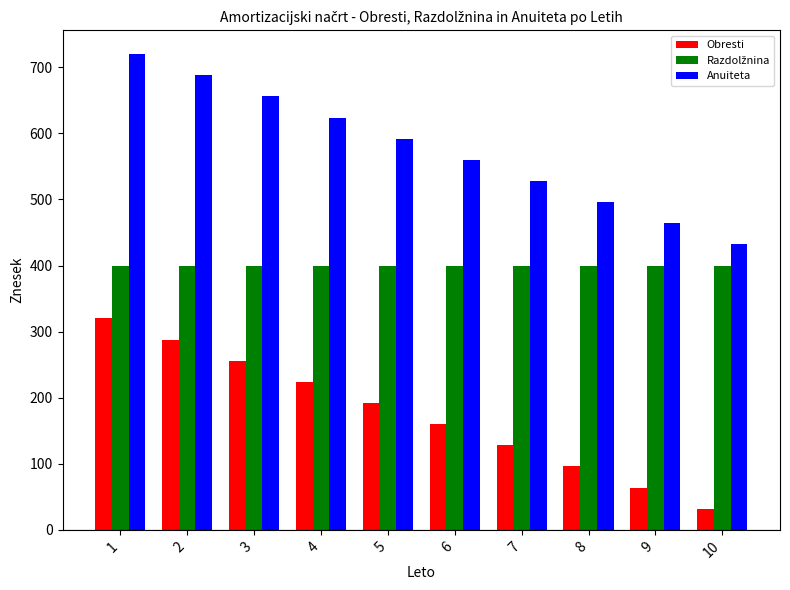

What is the difference between the highest and lowest values at 9?

400